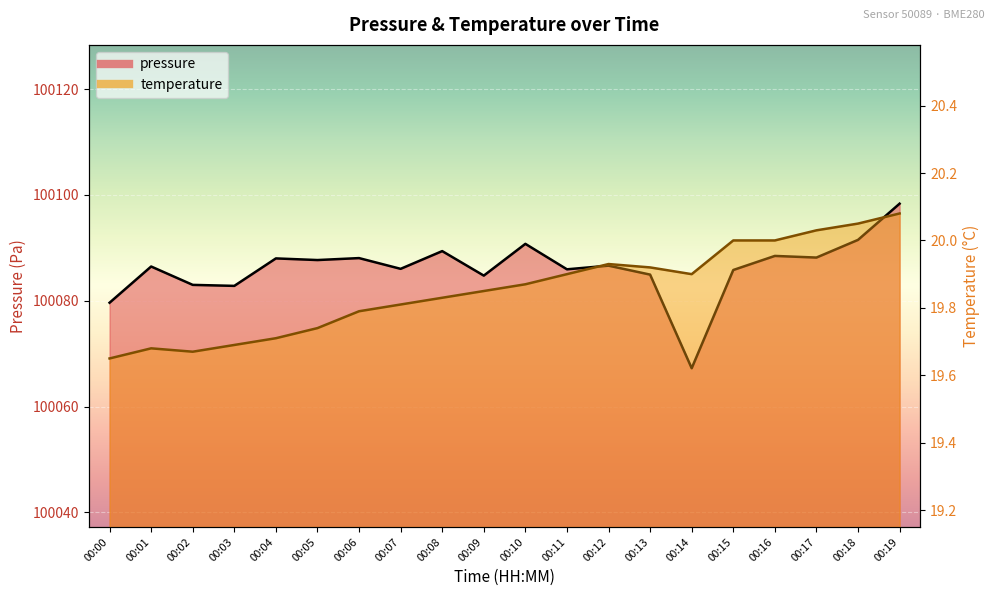

Read the temperature value at 00:04.

19.7